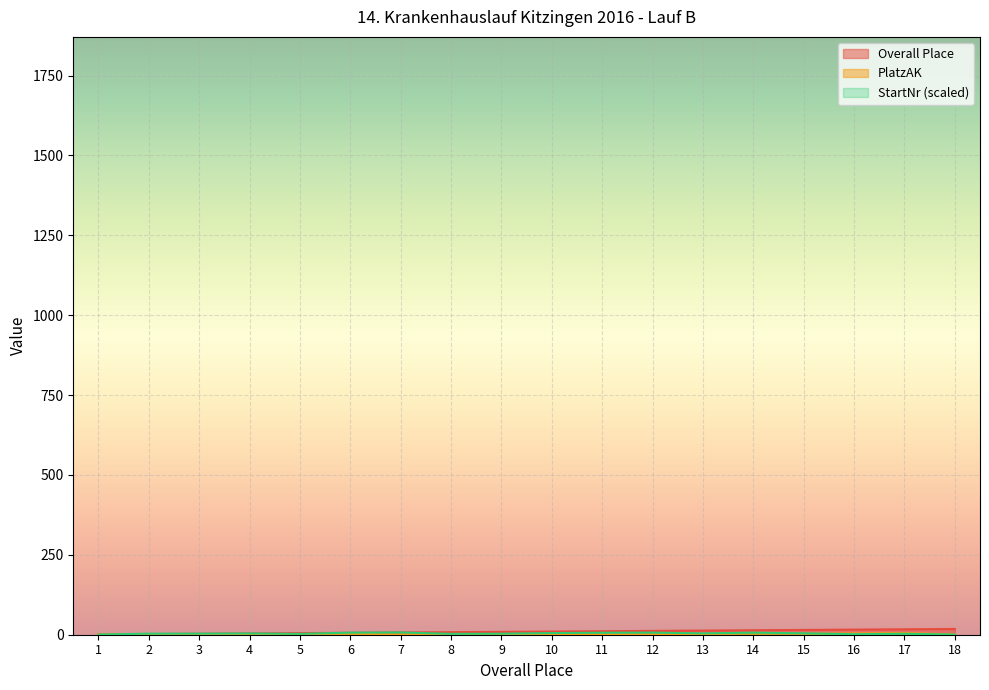

What is the average value of the Overall Place series?

9.5